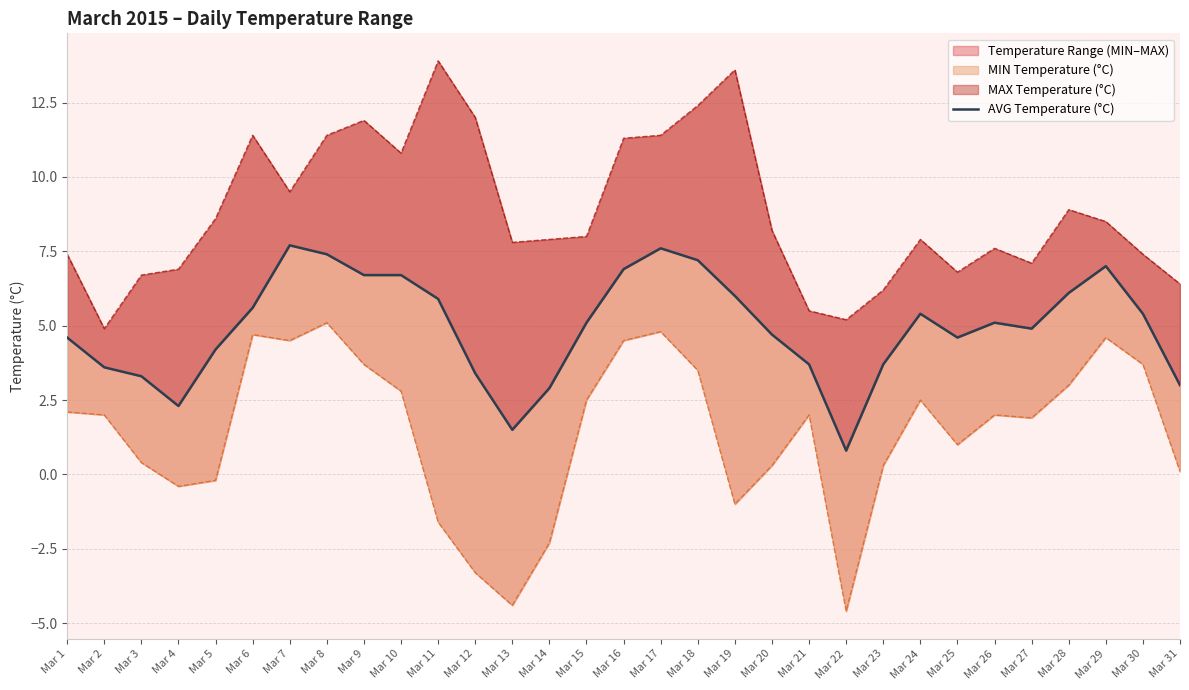

What is the average value?

4.9